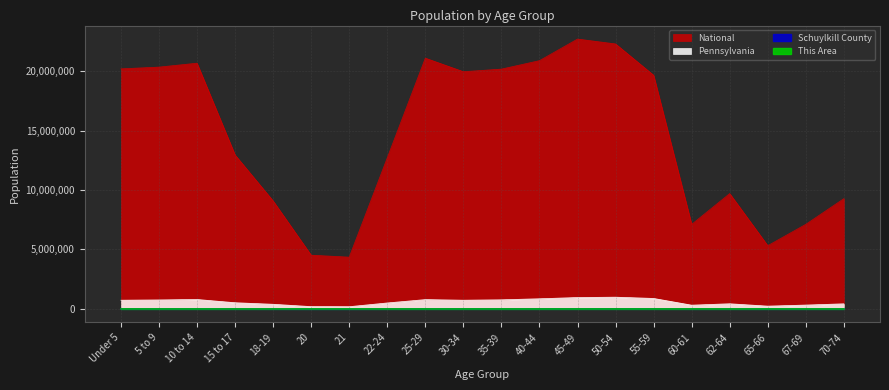

Does the chart display data point markers on the line(s)?

No